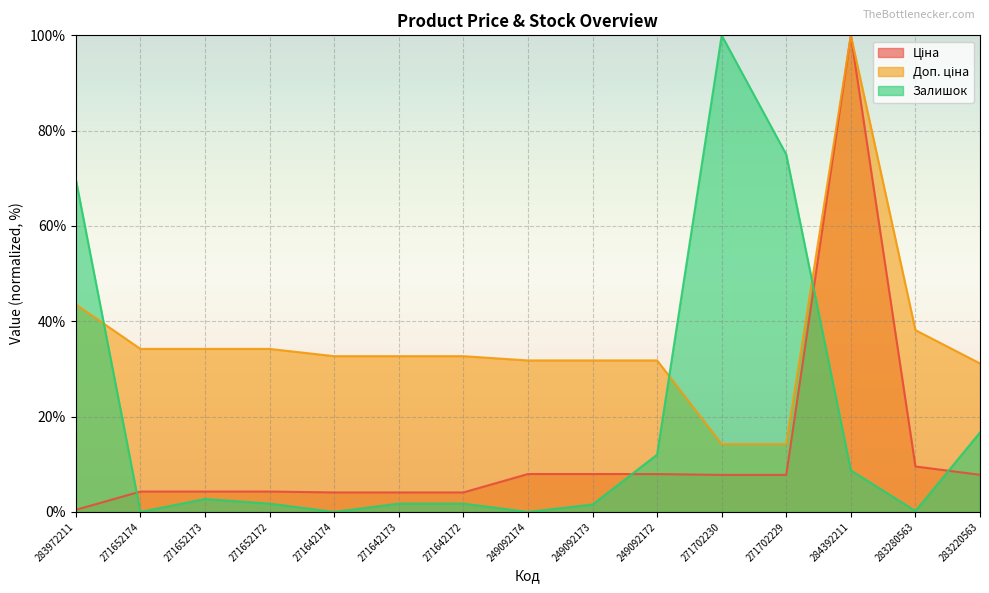

What is the label of the 5th point from the right?

271702230